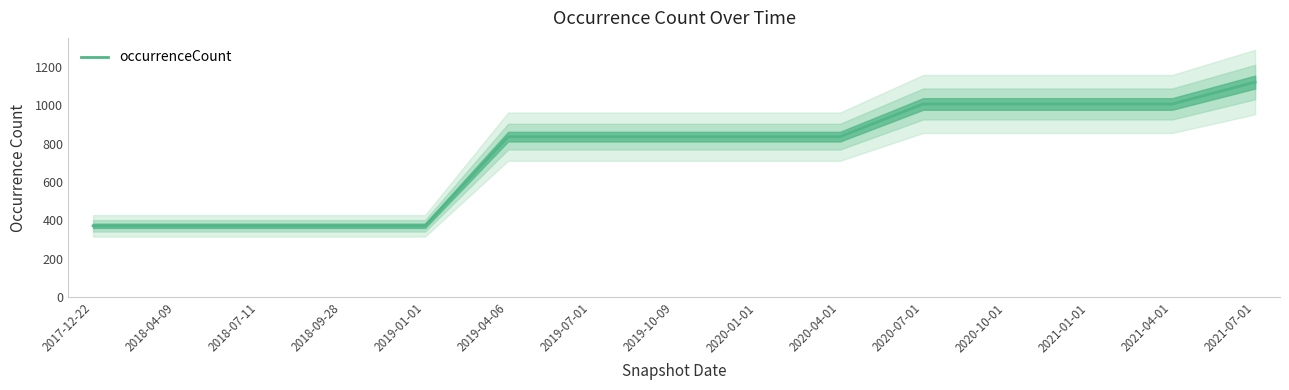

List the labels in order of value, largest first.

2021-07-01, 2020-07-01, 2020-10-01, 2021-01-01, 2021-04-01, 2019-04-06, 2019-07-01, 2019-10-09, 2020-01-01, 2020-04-01, 2017-12-22, 2018-04-09, 2018-07-11, 2018-09-28, 2019-01-01